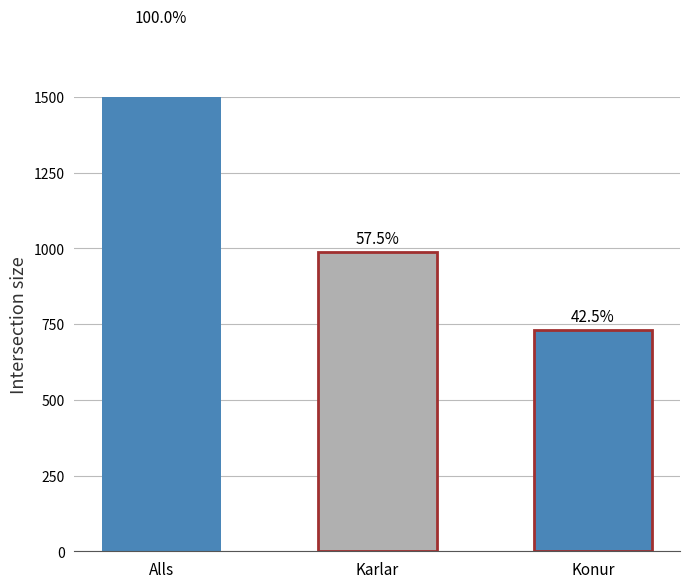

Reading left to right, what are all the values shown in this chart?

Alls=1719	Karlar=989	Konur=730